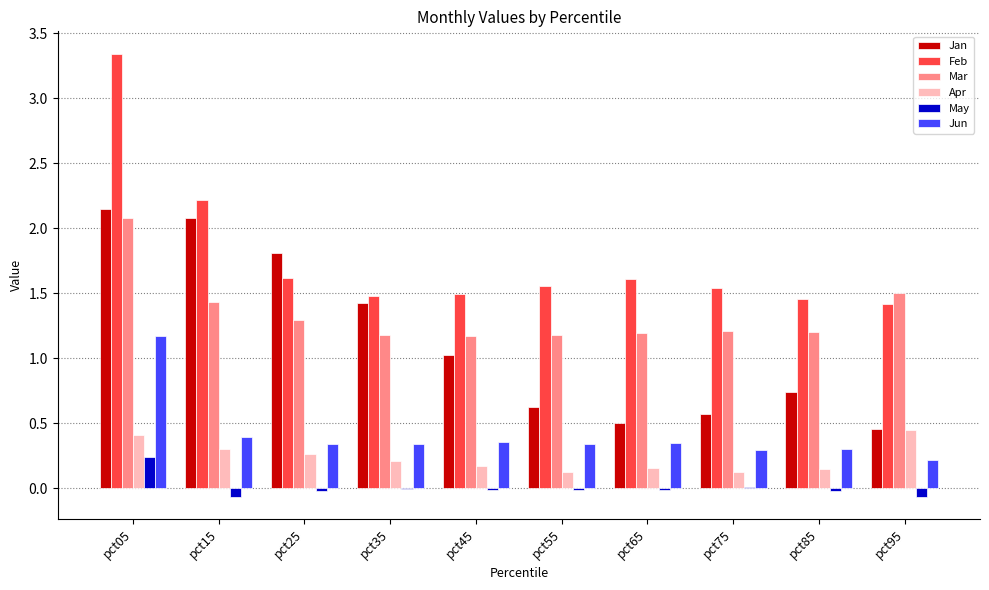

Where does the Jan series first go above 1?

pct05